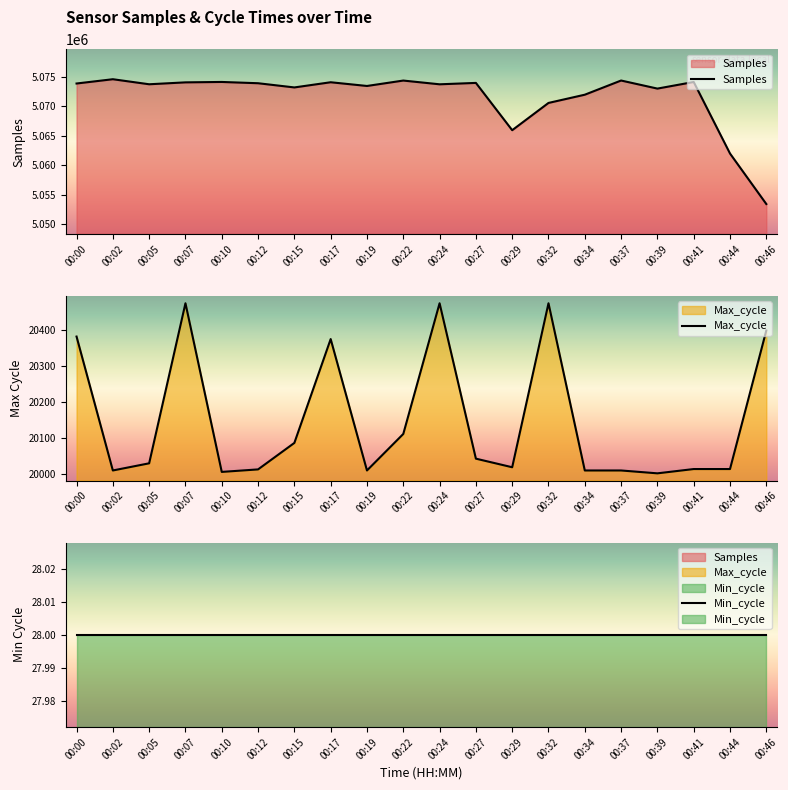

What are all the series names shown in the legend?

Samples, Max_cycle, Min_cycle